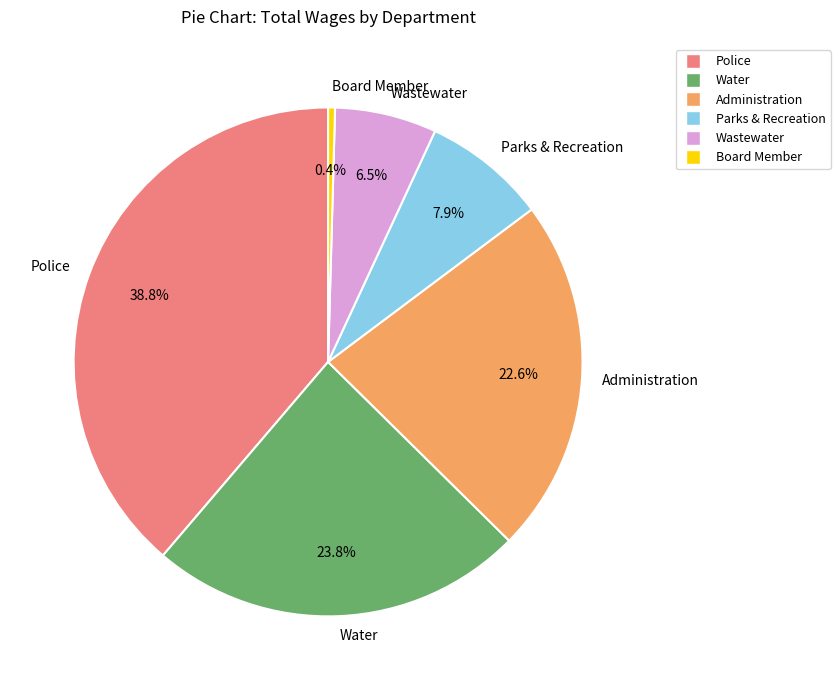

Combined, what portion of the pie is Board Member and Parks & Recreation?

8.3%